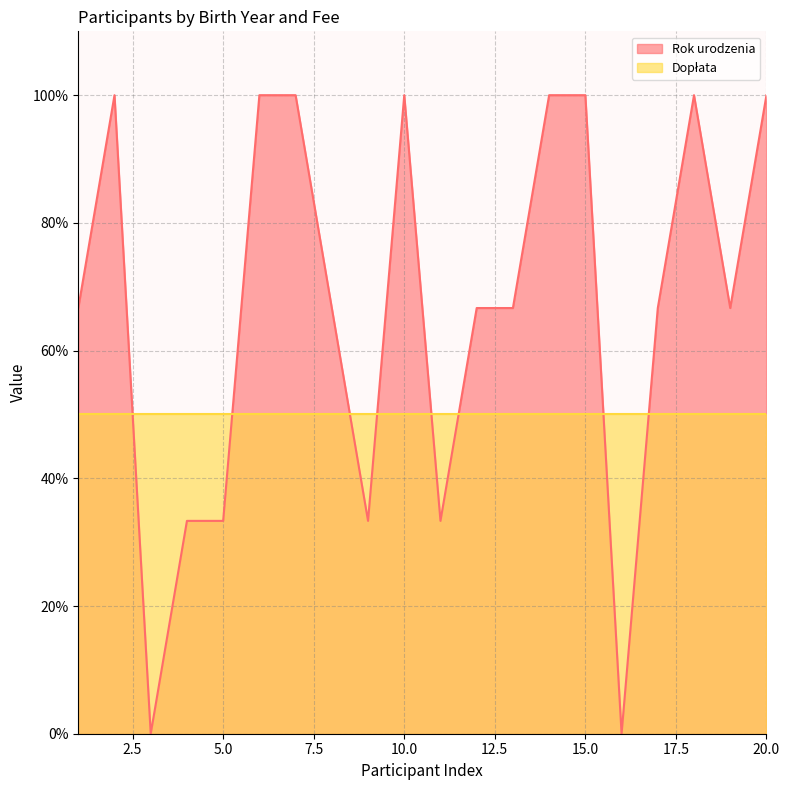

How many values are above zero?

18